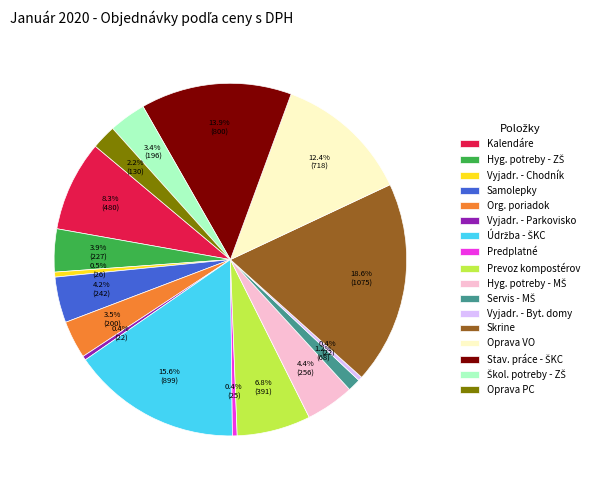

Between Vyjadr. - Parkovisko and Oprava PC, which is larger?

Oprava PC